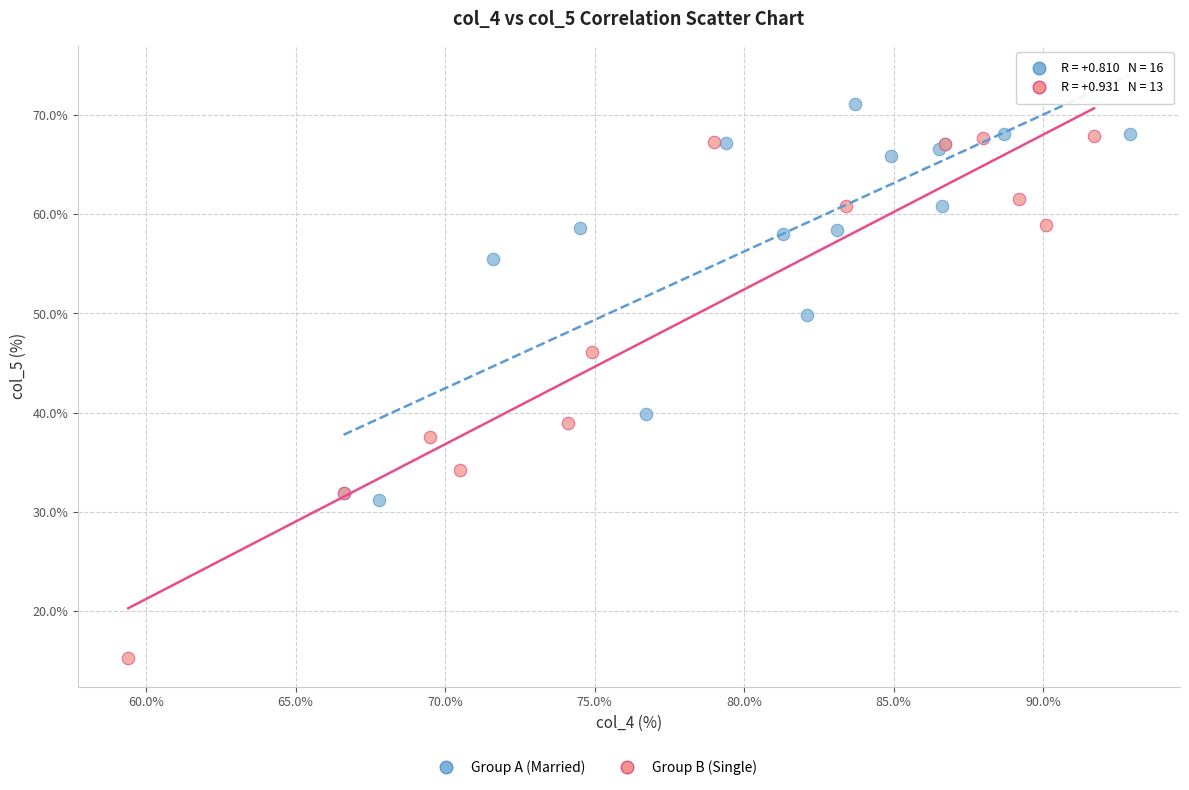

Which series reaches the maximum Y coordinate?

Group A (Married)